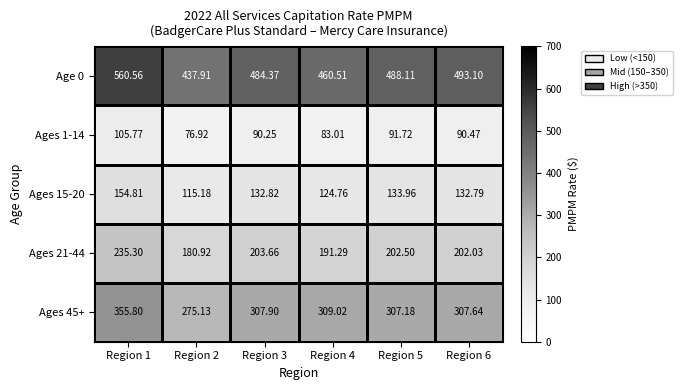

At Region 3, list the series in order from smallest to largest.

Ages 1-14, Ages 15-20, Ages 21-44, Ages 45+, Age 0